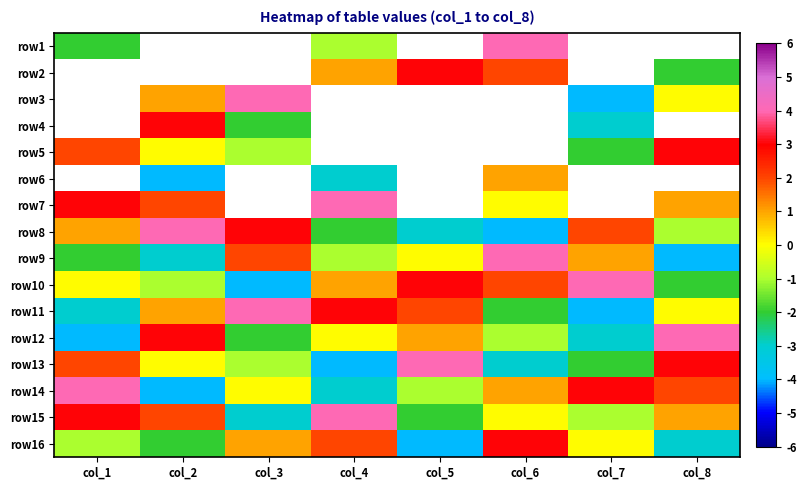

What is the spread (max minus min) of values at col_6?

8.0